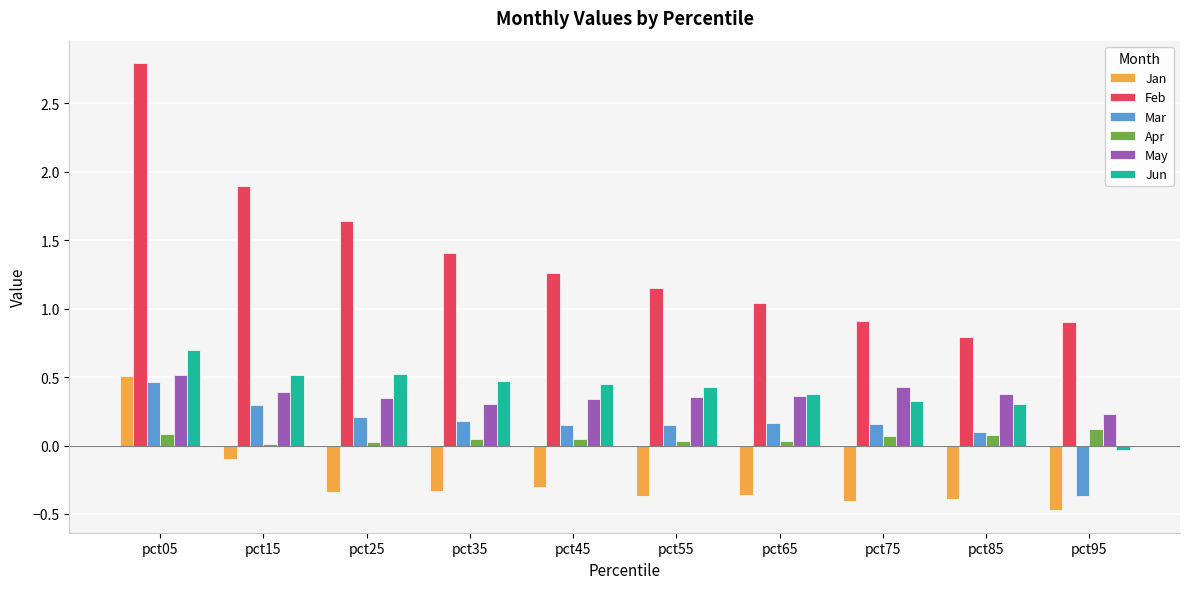

The value of Apr at pct55 is 0.0. True or false?

True